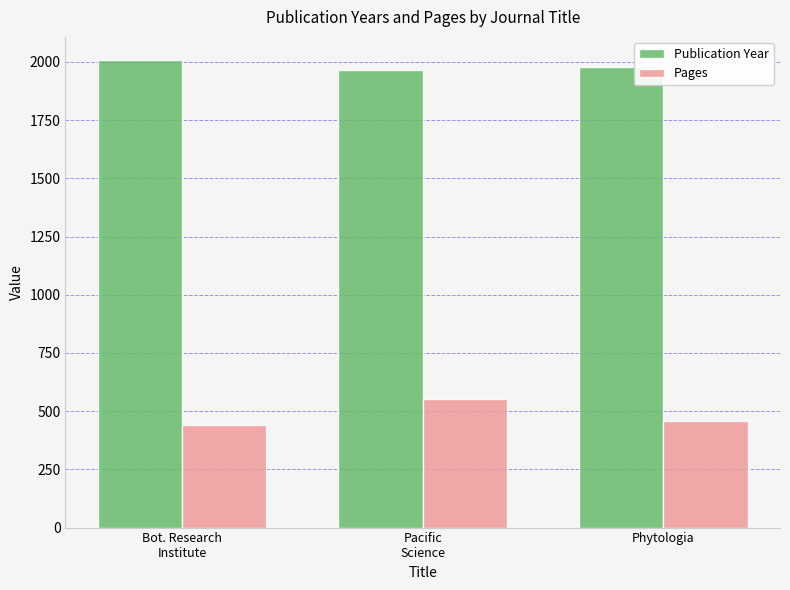

What position from the left is Phytologia?

3